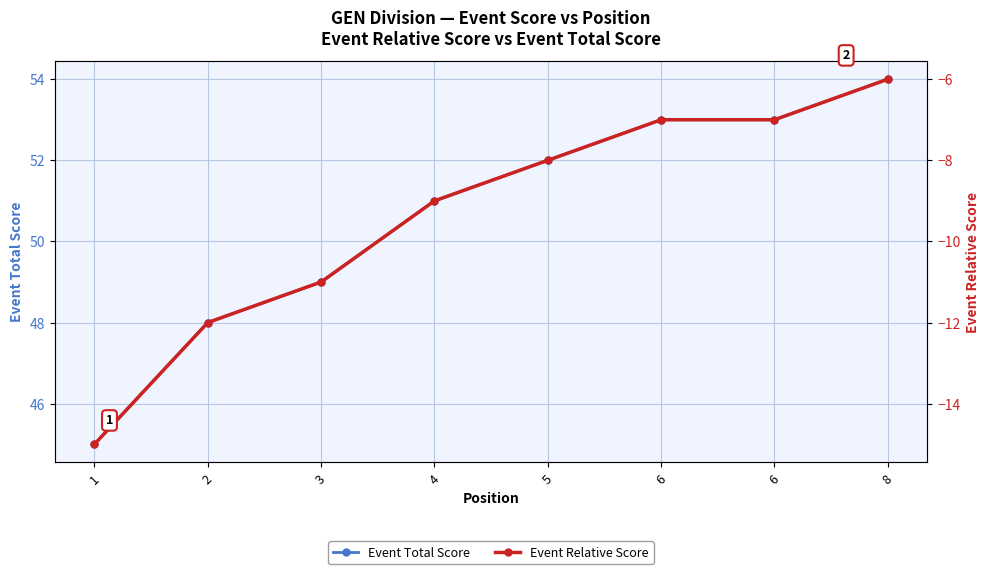

Count the Event Relative Score values in the range -11 to -7.

5